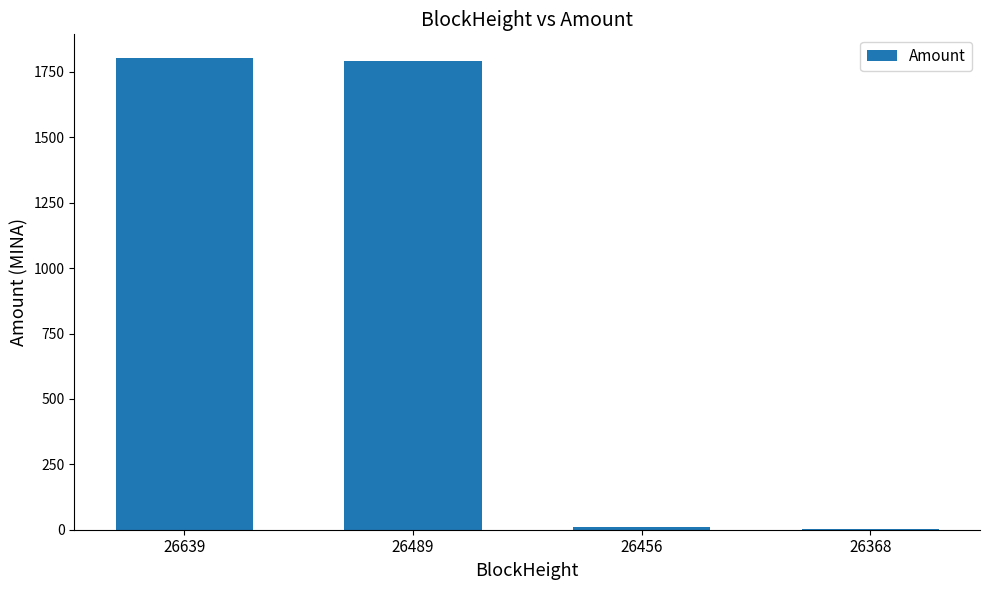

The chart shows a value of 1792.8 at 26489. True or false?

True